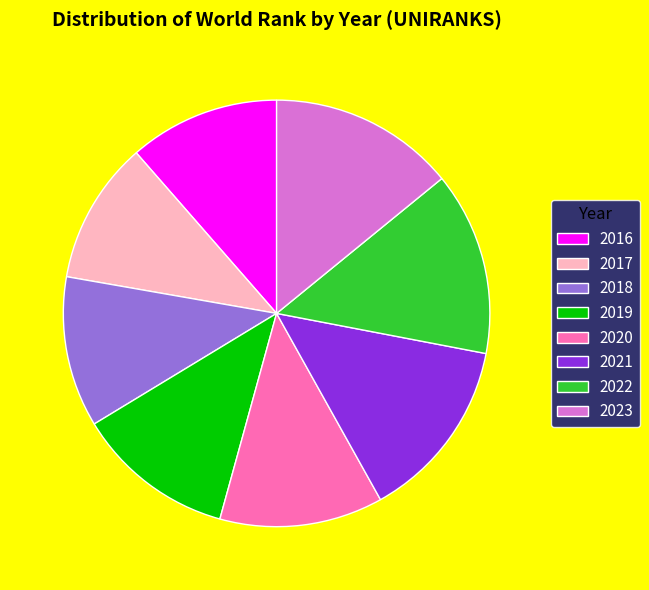

Is there a majority slice in this chart?

No